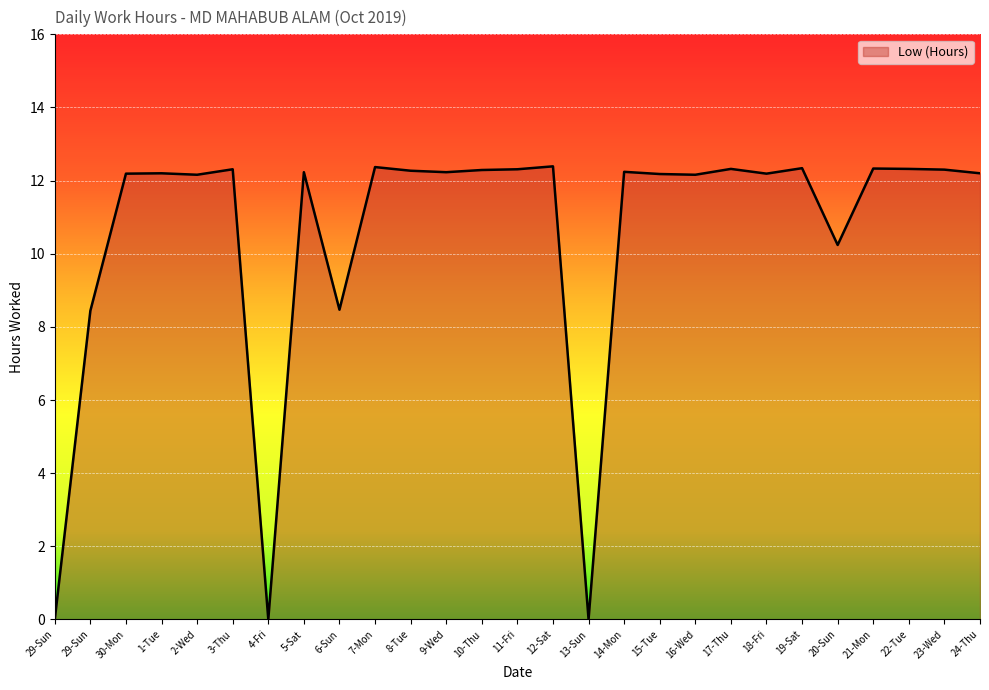

Which label corresponds to the smallest value in the chart?

29-Sun